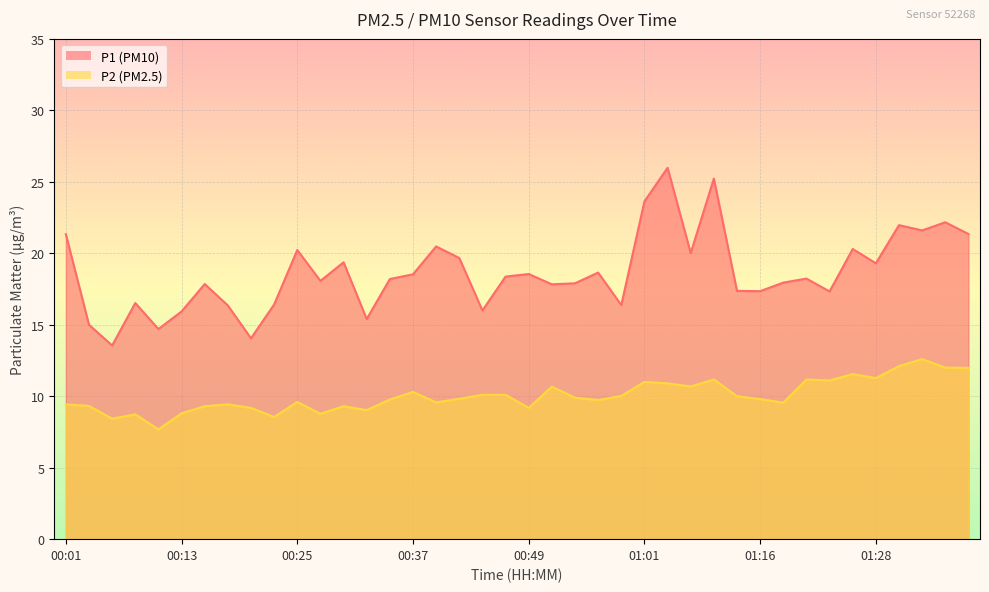

Which category has the highest value in the P2 series?

01:33